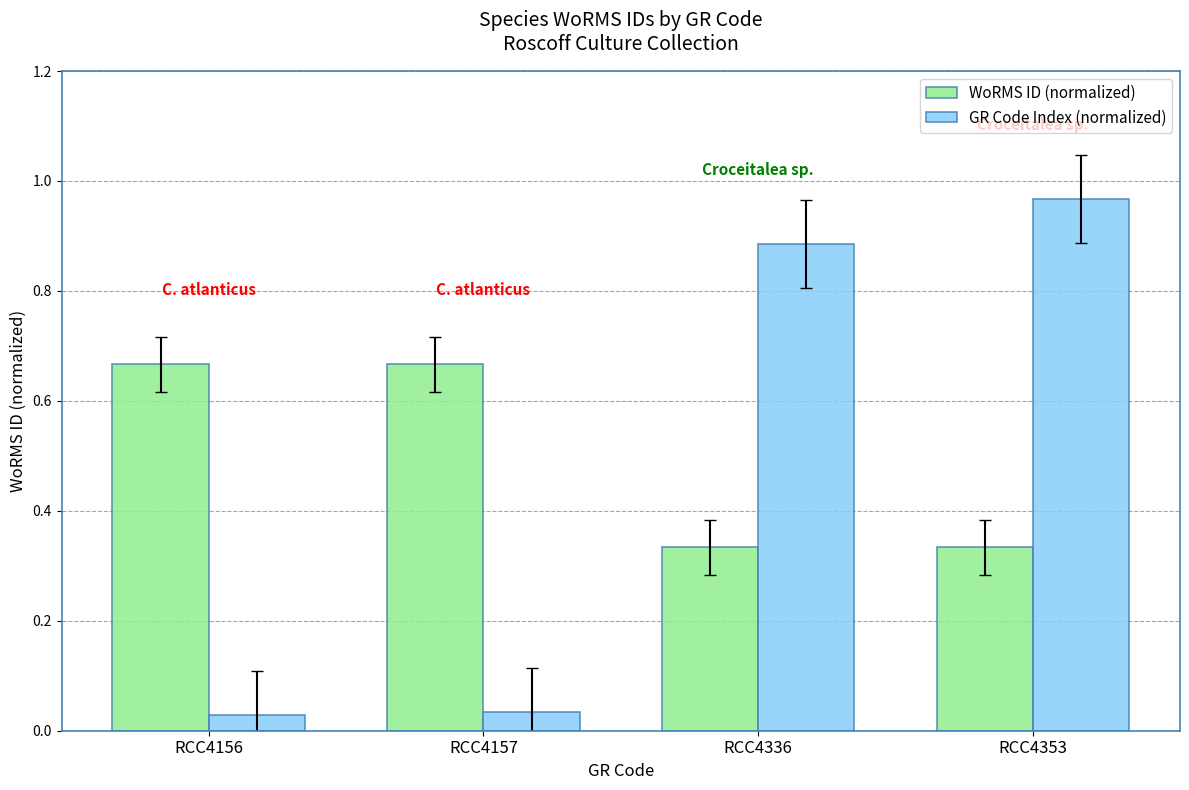

How many WoRMS ID (normalized) values are between 0 and 1?

4